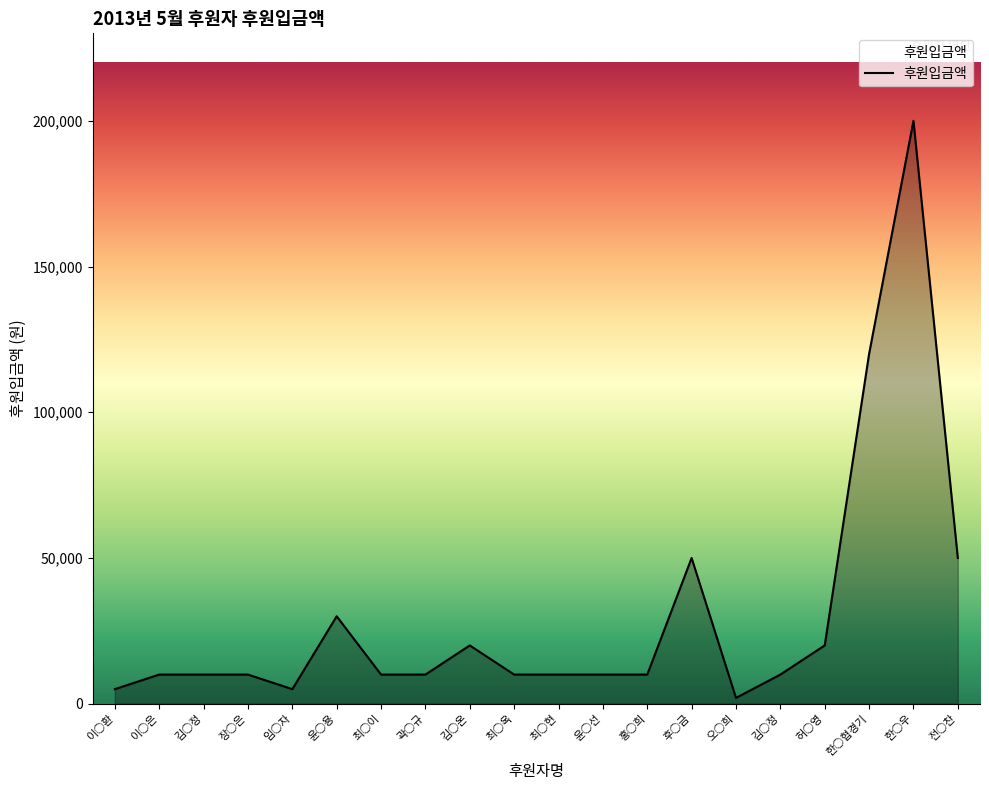

Rank the categories by value from highest to lowest.

한○우, 한○협경기, 후○금, 전○찬, 윤○용, 김○온, 허○영, 이○은, 김○정, 장○은, 최○이, 곽○규, 최○옥, 최○현, 윤○선, 홍○희, 김○정, 이○환, 임○자, 오○희